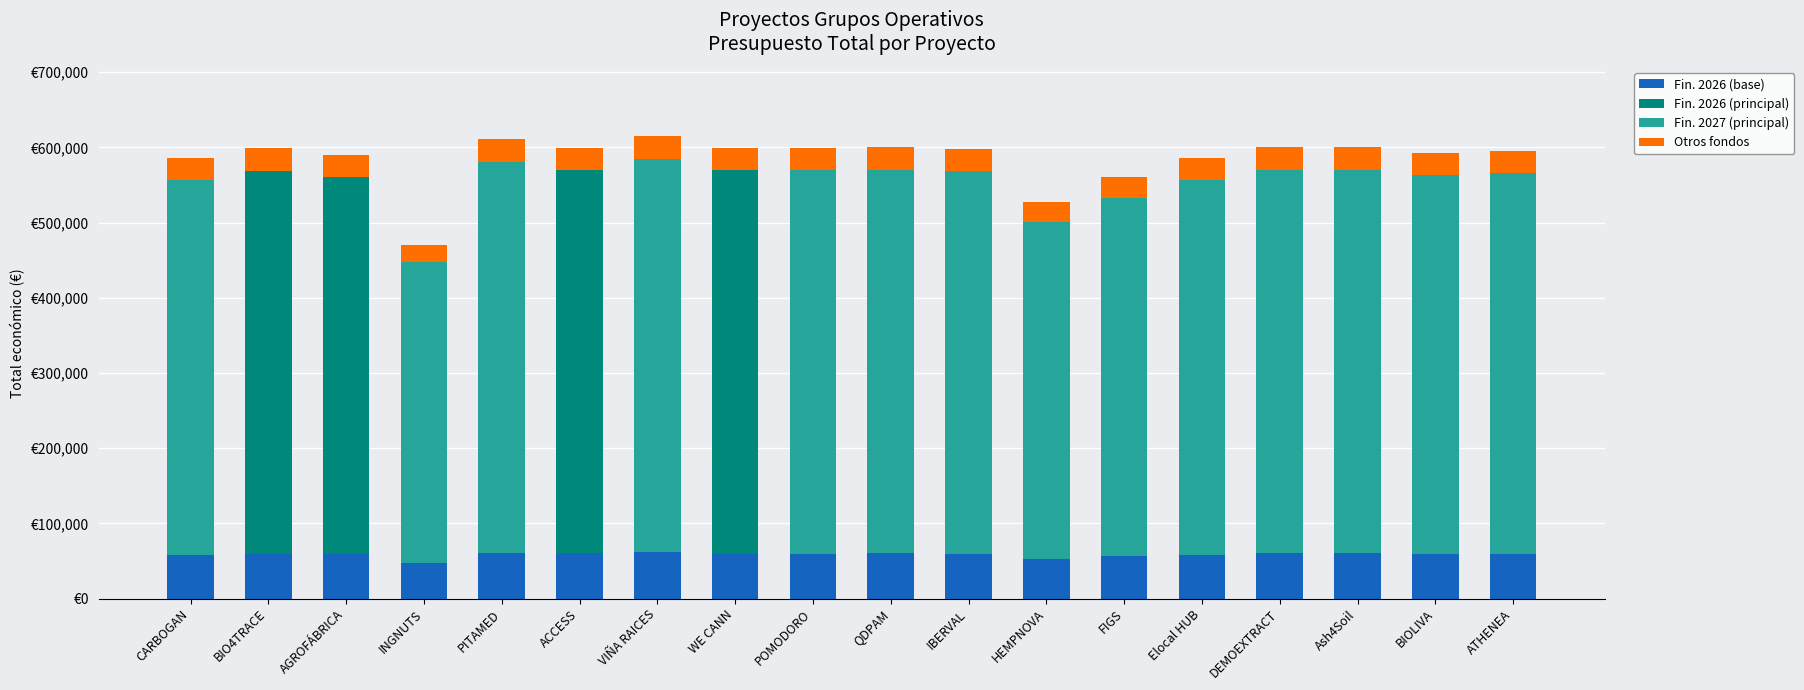

The value of Fin. 2027 (principal) at CARBOGAN is 725549.6. True or false?

False